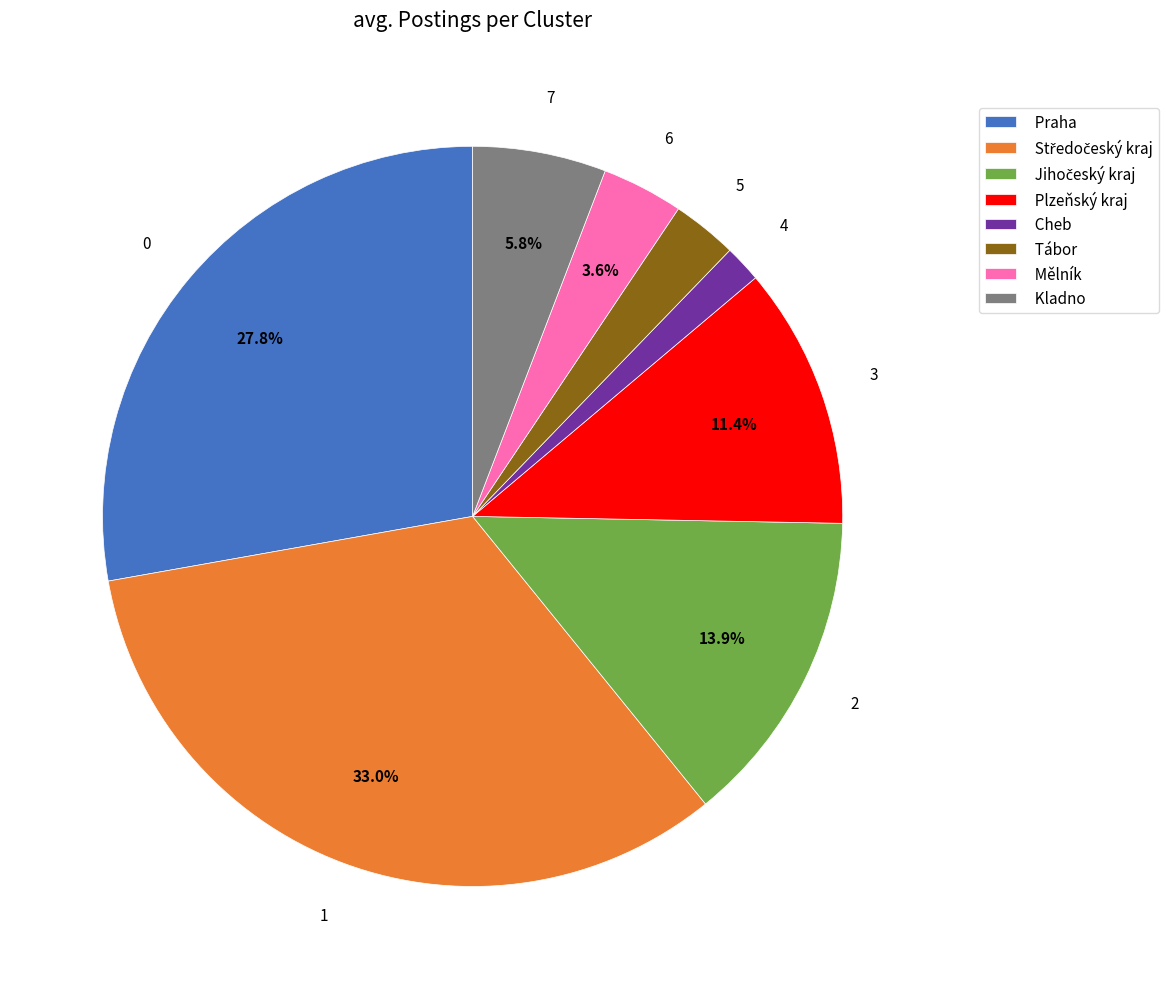

Does Plzeňský kraj account for over 50% of the chart?

No